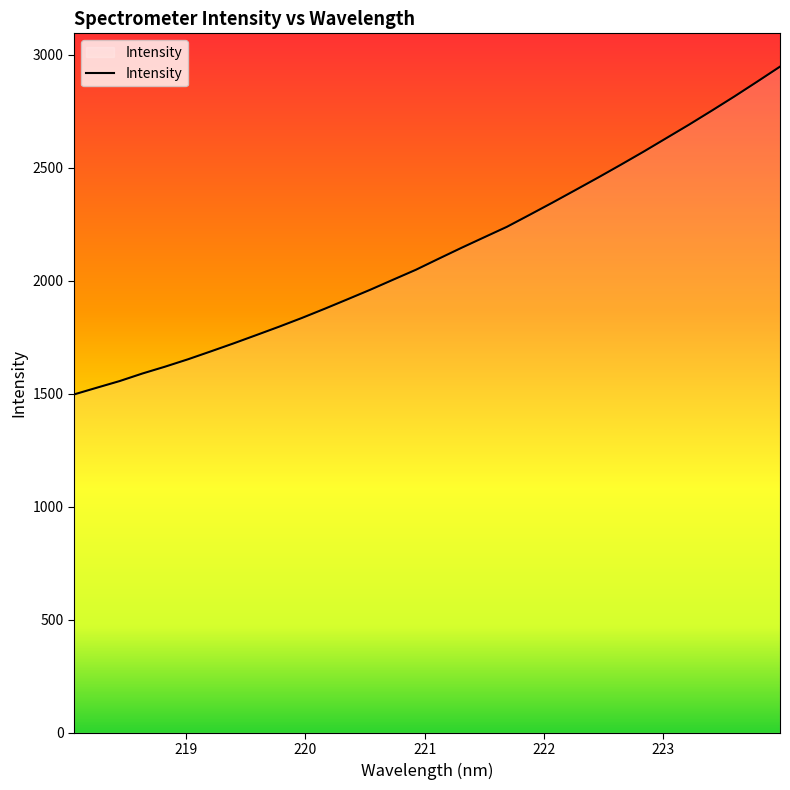

What is the smallest value displayed?

1497.2